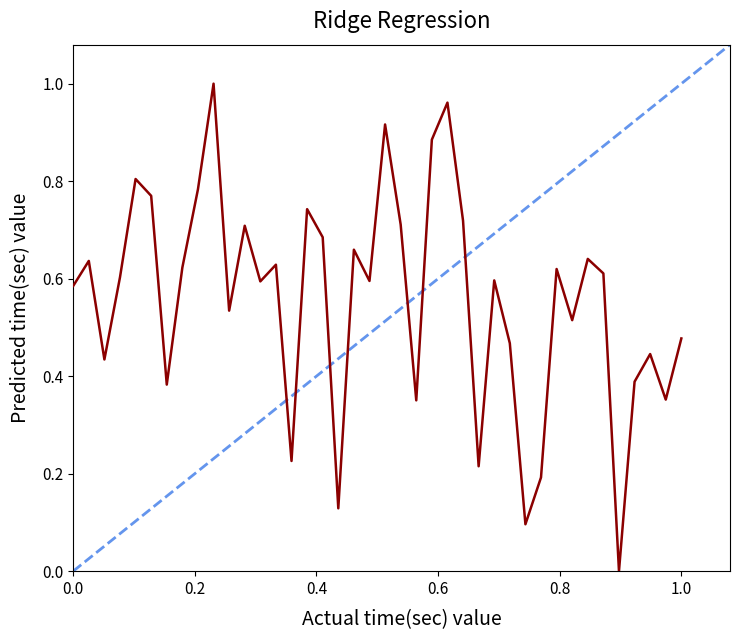

How many interior local valleys (lower than both neighbors) does the data have?

13